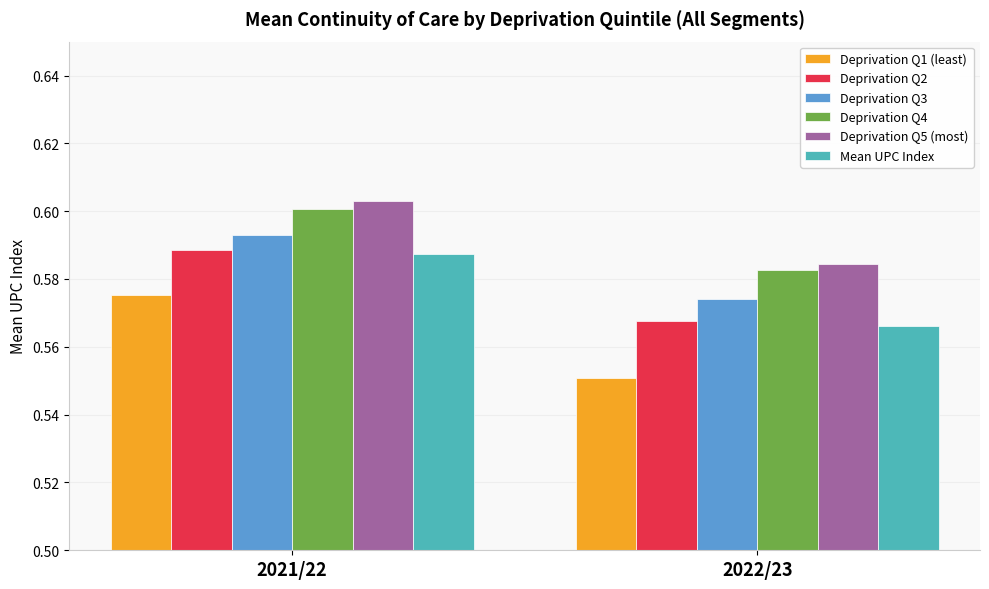

The Deprivation Q4 series shows 0.6 at 2022/23. True or false?

True